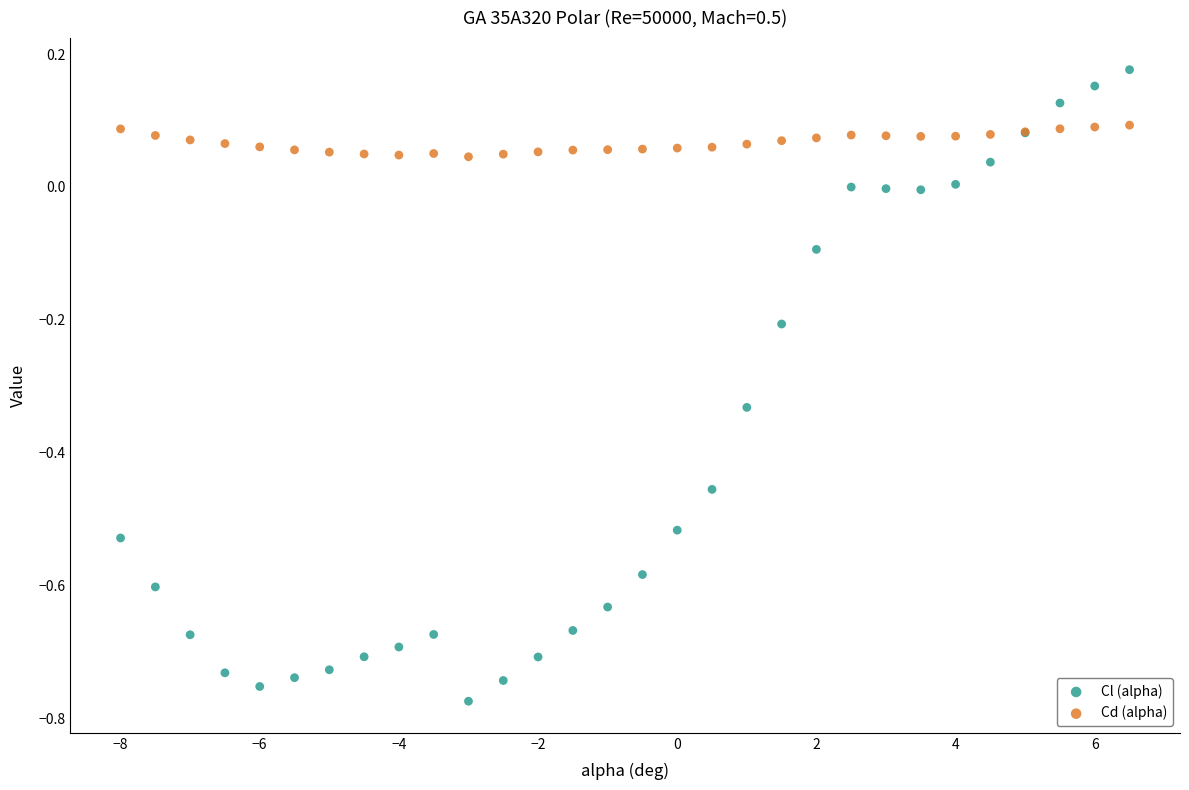

What is the X range (max minus min) for the scatter plot?

14.5